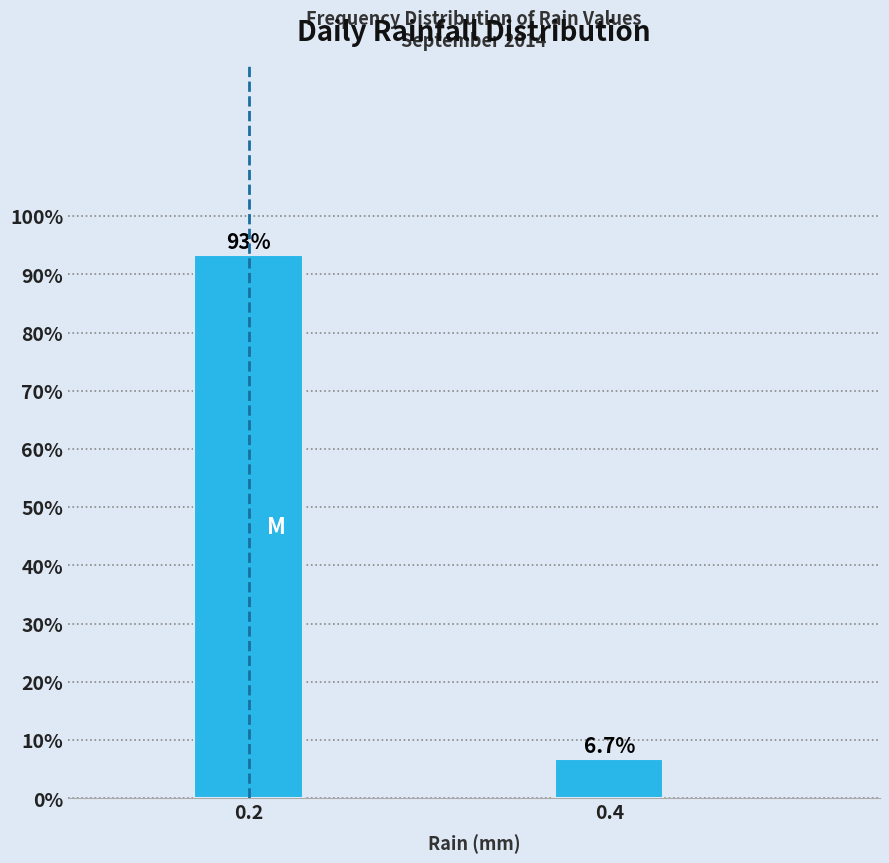

Reading right to left, what are all the values shown in this chart?

6.7	93.3